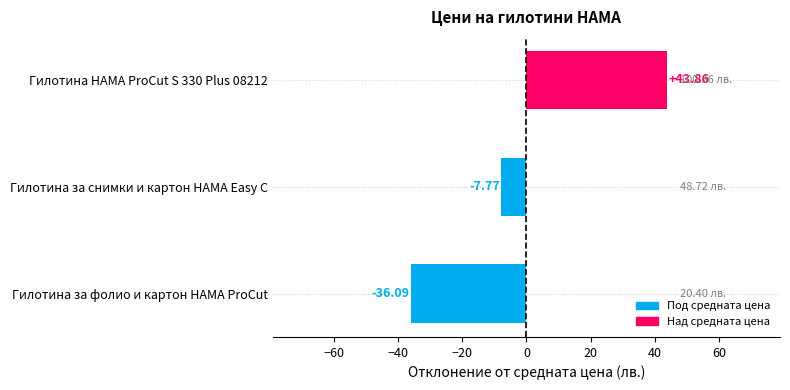

At which label is the value closest to 3?

Гилотина за снимки и картон HAMA Easy C